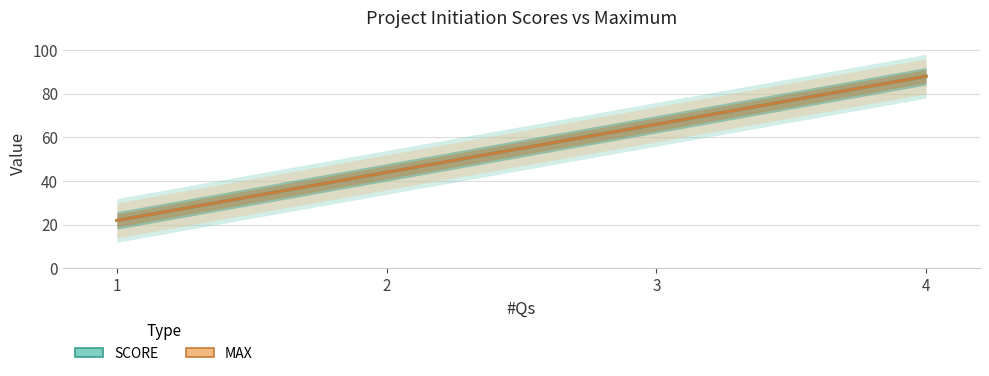

Does the chart have visible grid lines?

Yes